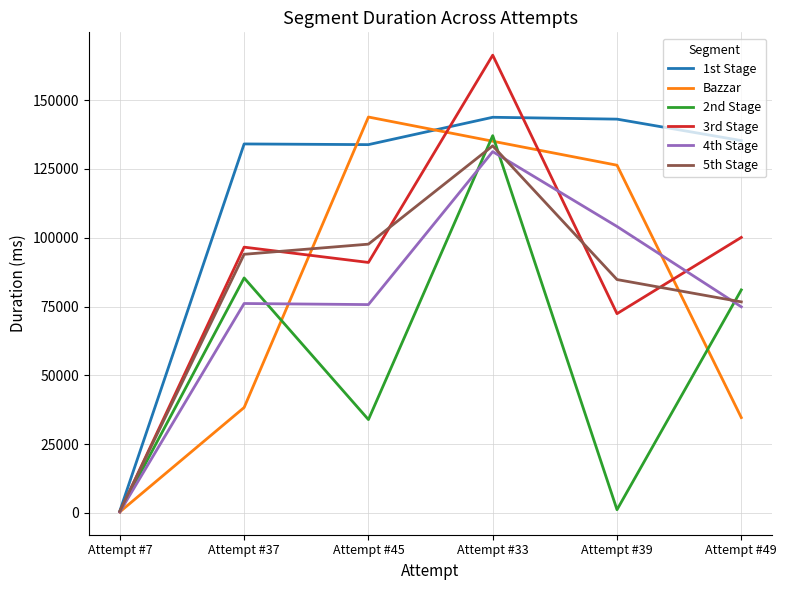

Which label corresponds to the largest value in the chart?

Attempt #33